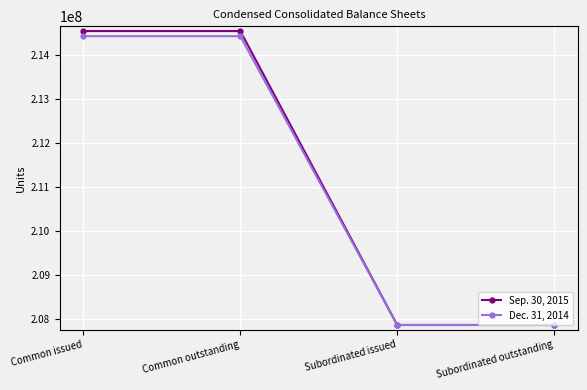

Is it true that Sep. 30, 2015 equals 207855430 at Subordinated outstanding?

True